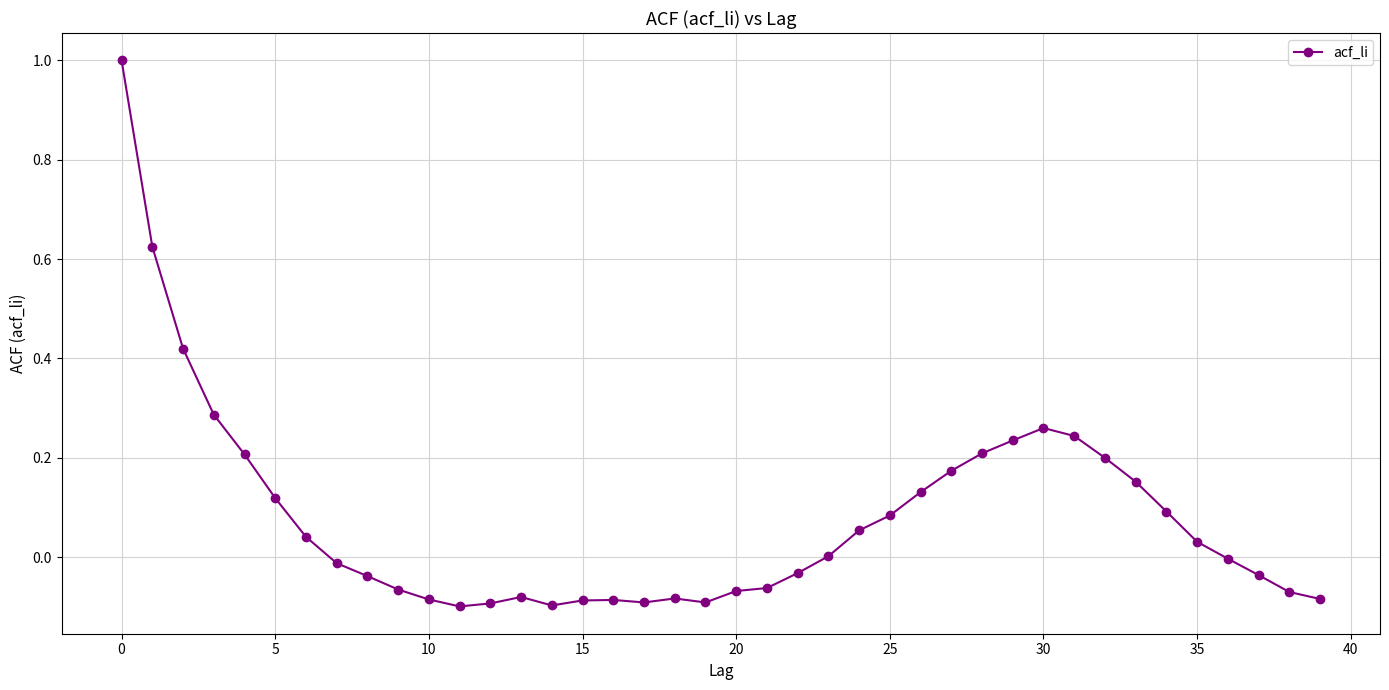

What is the greatest value displayed?

1.0